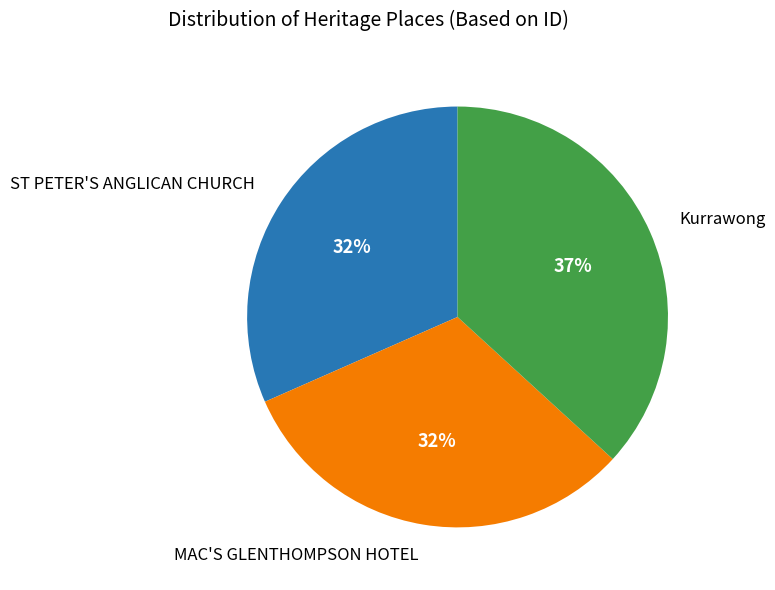

Count the number of slices in the pie.

3